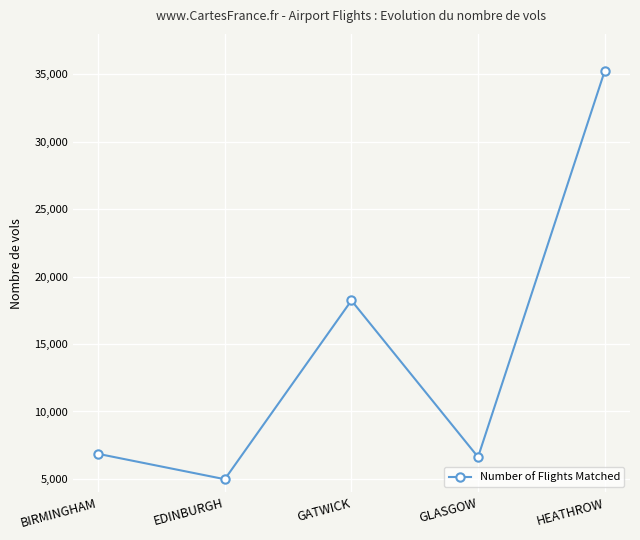

True or false: the data shows 6858 at BIRMINGHAM.

True